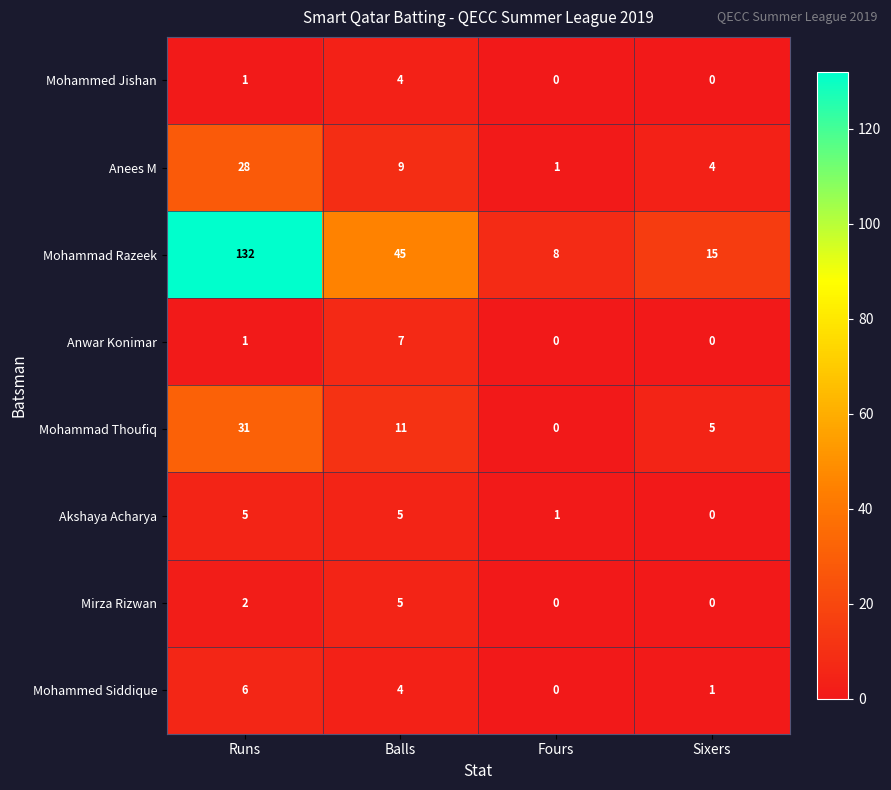

The value of Mohammad Razeek at Runs is 132. True or false?

True